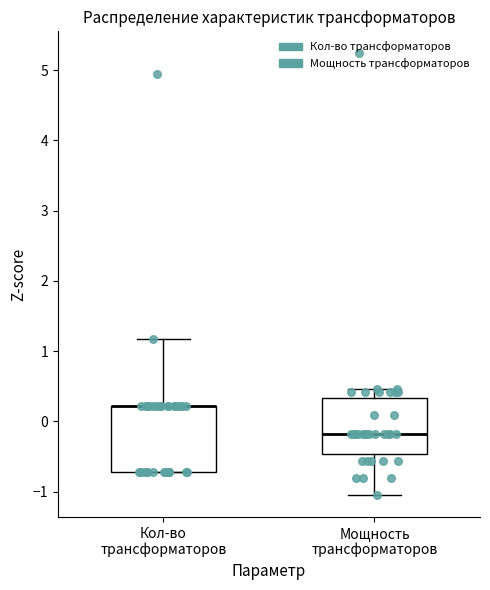

Reading left to right, read every box against the y-axis: the position of its median line, the range the box covers, and the ends of its whiskers. The values are not printed on the chart, so give them approximately, as read against the axis.

Кол-во трансформаторов: median 0.2 (drawn on the box's upper edge), box -0.7 to 0.2, whiskers -0.7 to 1.2
Мощность трансформаторов: median -0.2, box -0.5 to 0.3, whiskers -1.0 to 0.5